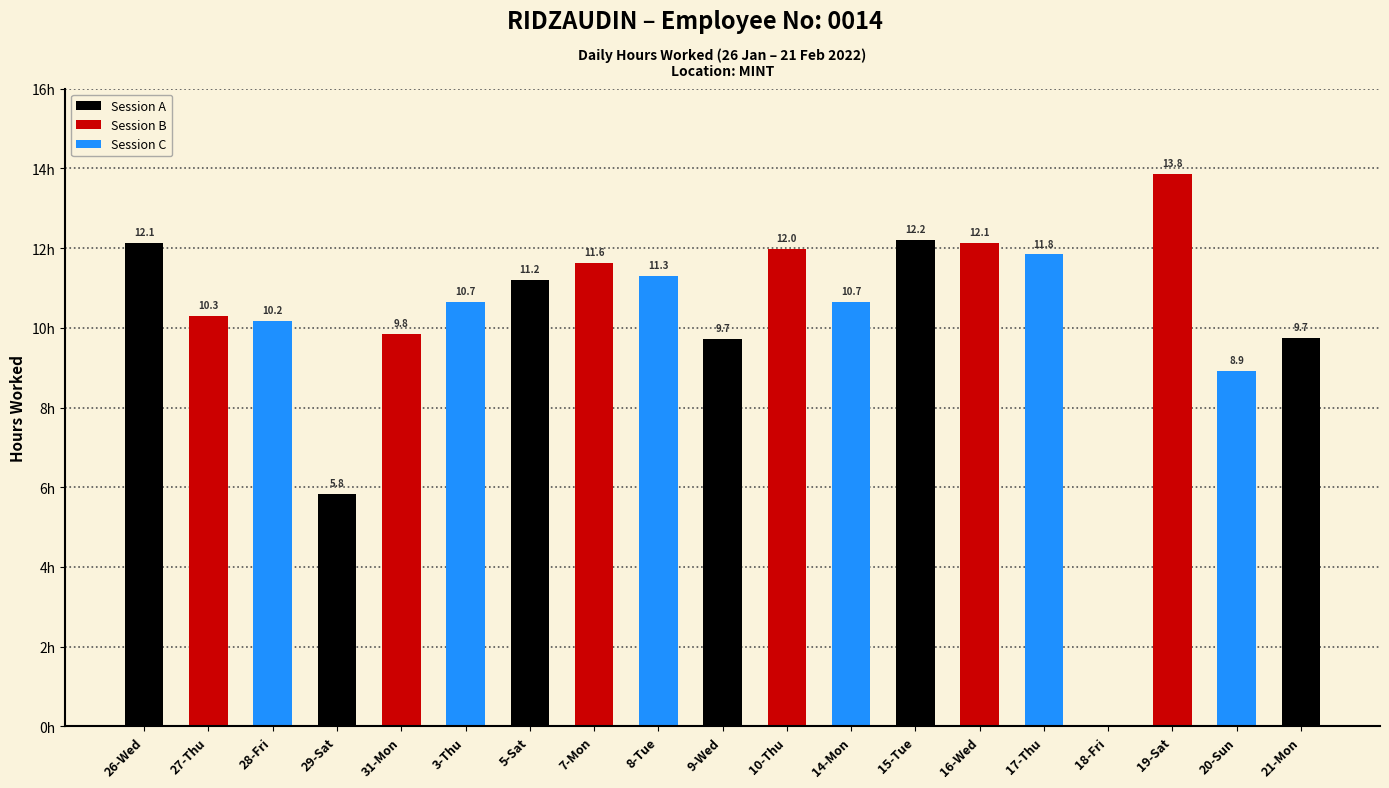

At which label is the value closest to 6?

29-Sat